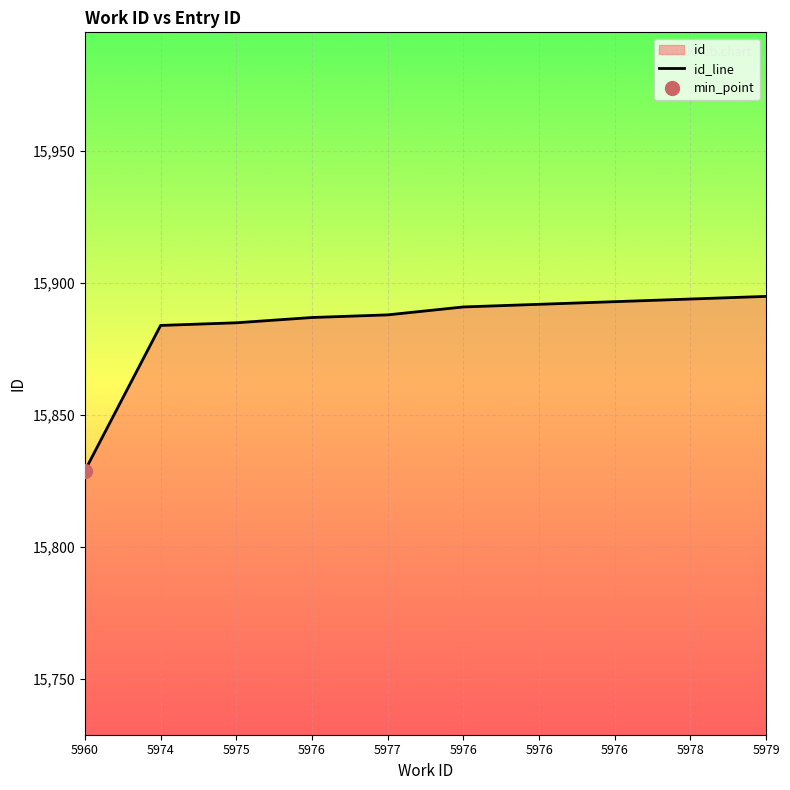

What is the ratio of the value at 5976 to the value at 5976?

1.0